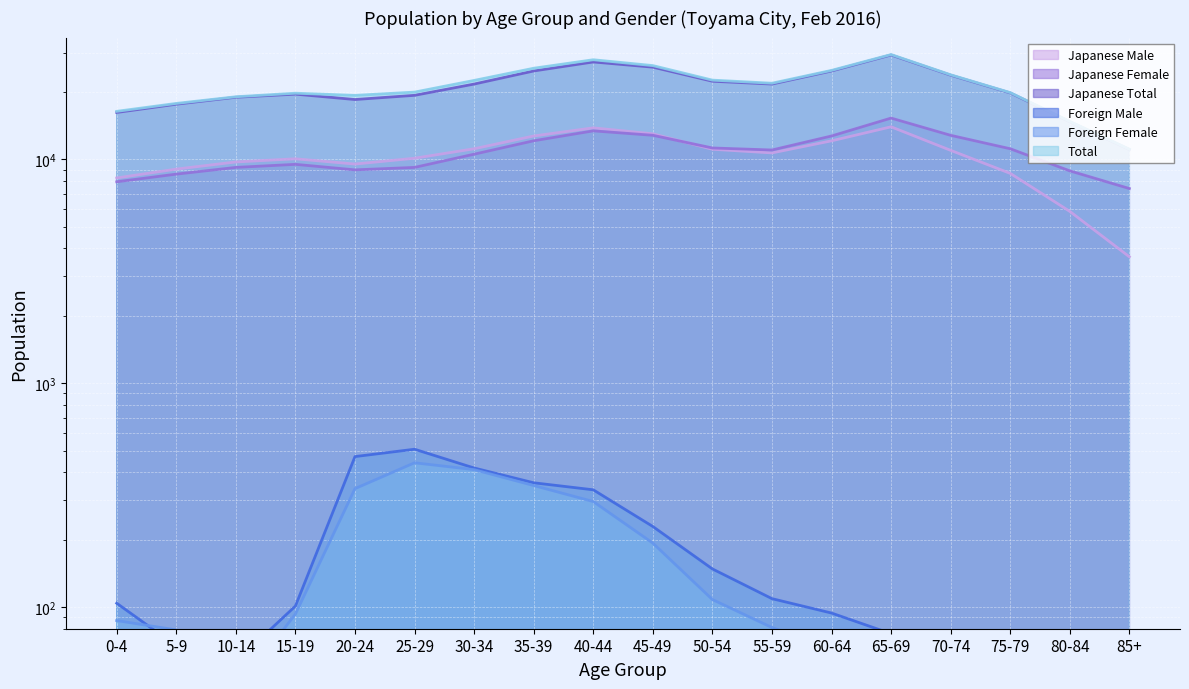

The value of Japanese Male at 75-79 is 14182. True or false?

False